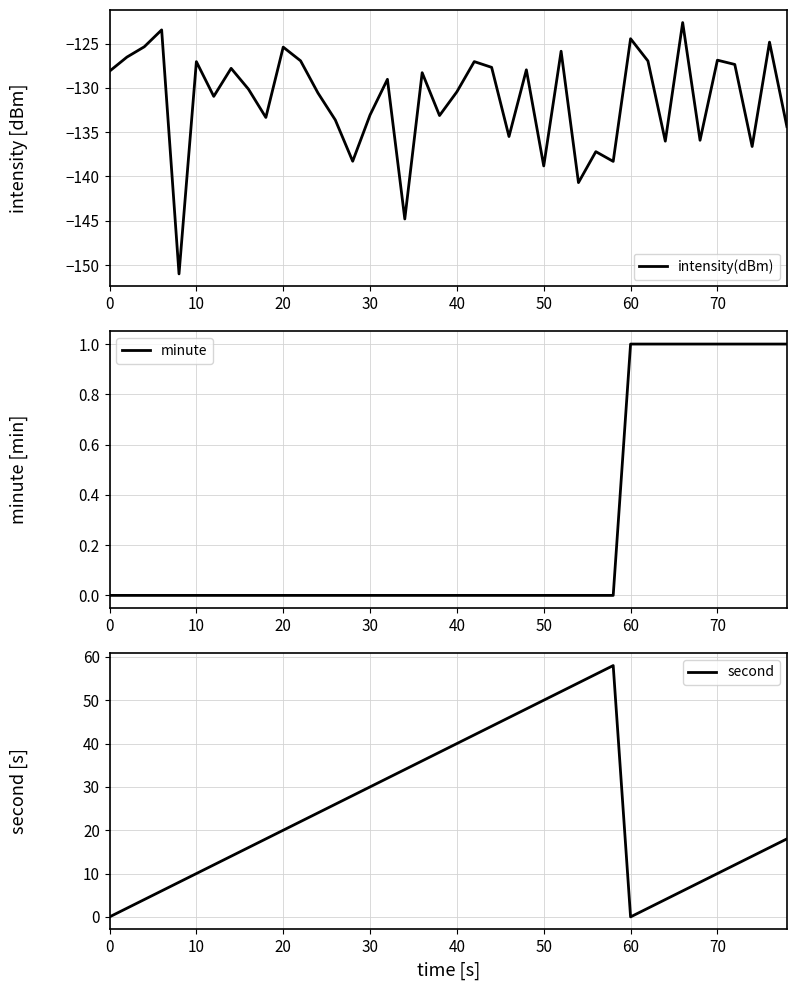

How many distinct data groups are displayed?

3